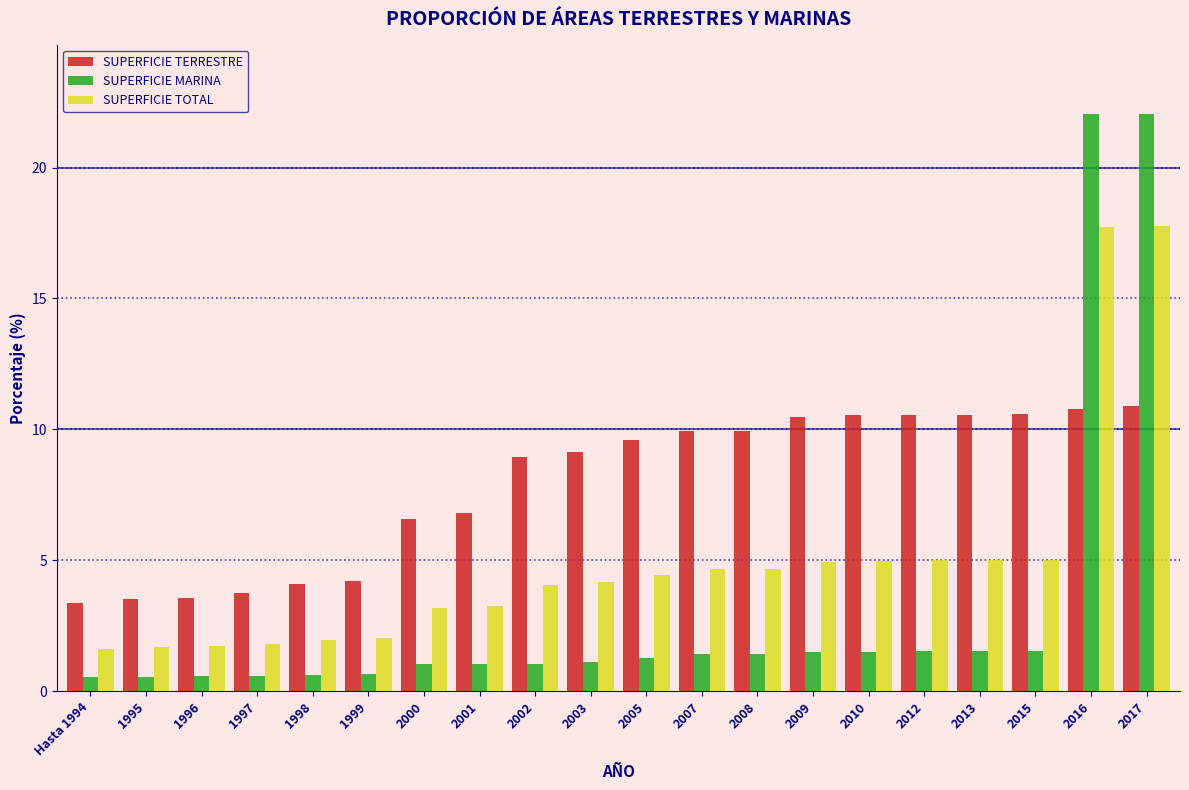

What is the minimum value for SUPERFICIE TERRESTRE?

3.4